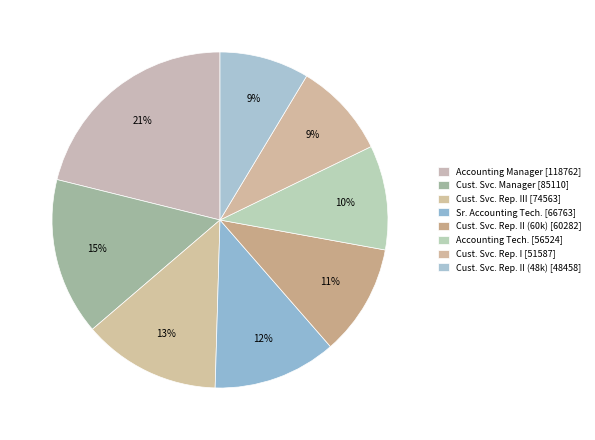

Which category has the biggest portion of the pie?

Accounting Manager